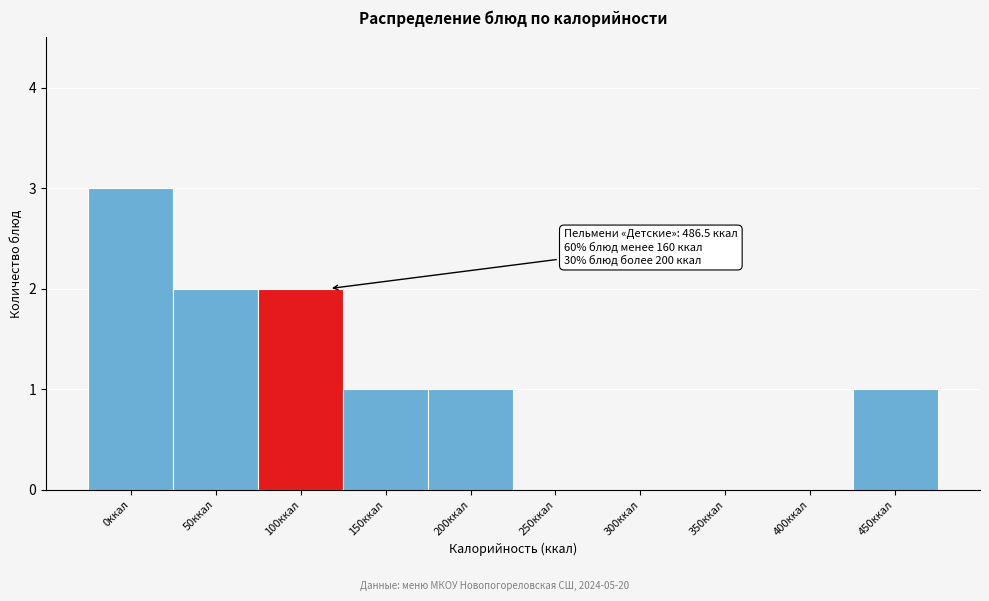

What is the maximum value shown in the chart?

3